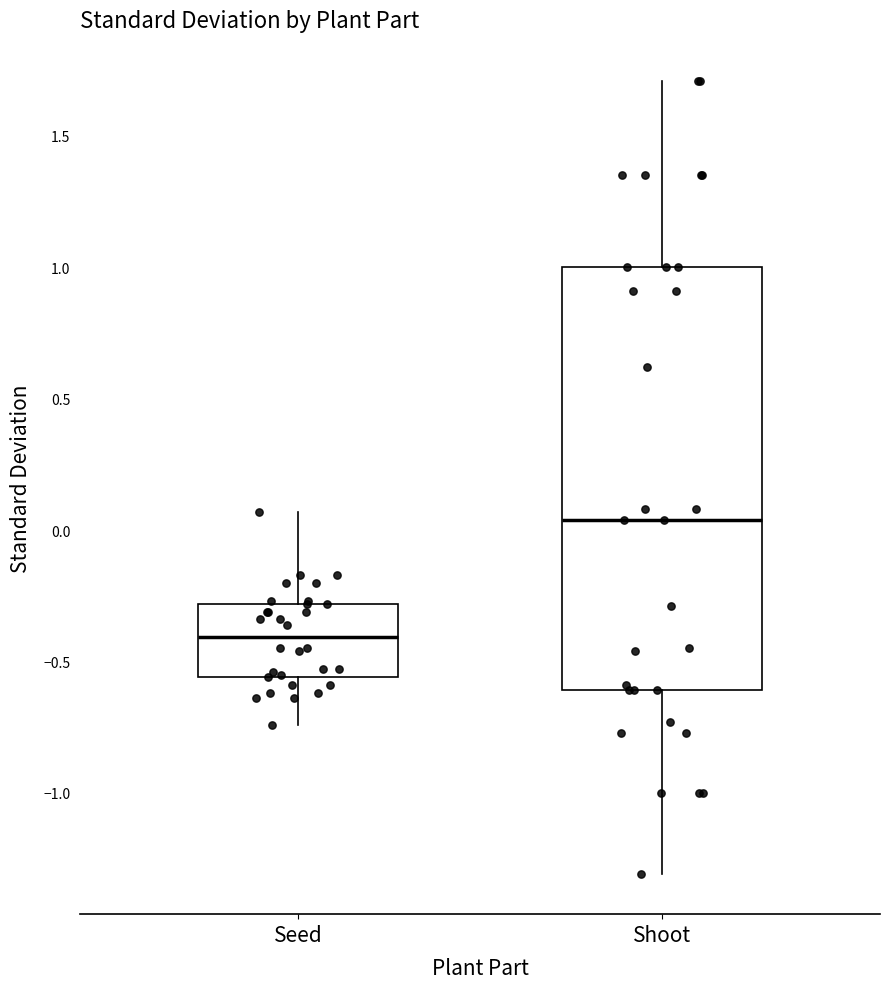

Where does the median line of the box for Seed sit on the y-axis? The values are not printed on the chart, so give them approximately, as read against the axis.

-0.40